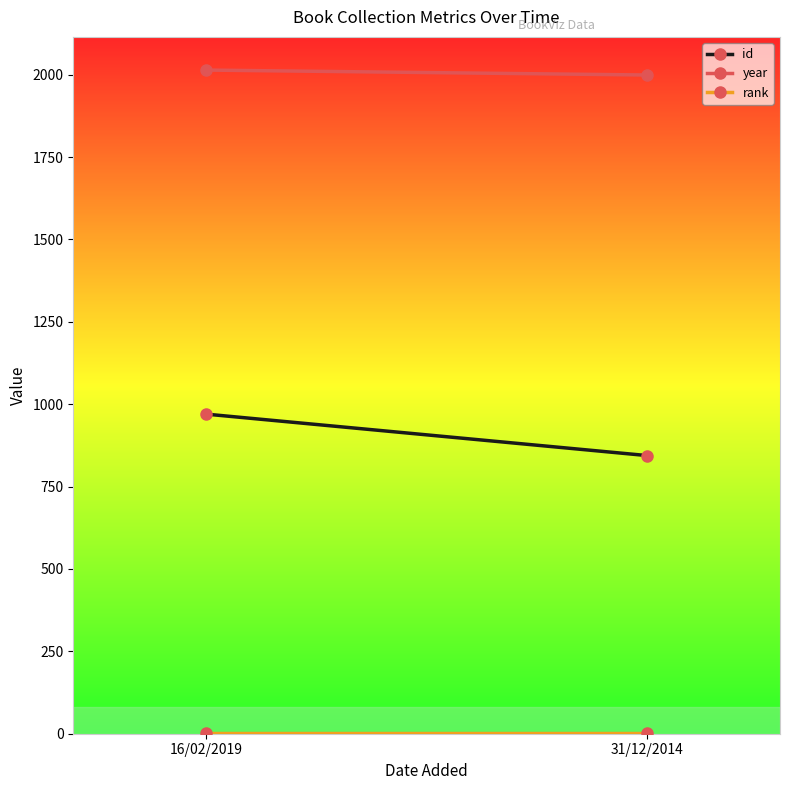

What is the approximate value of year at 16/02/2019, to the nearest 10?

2010